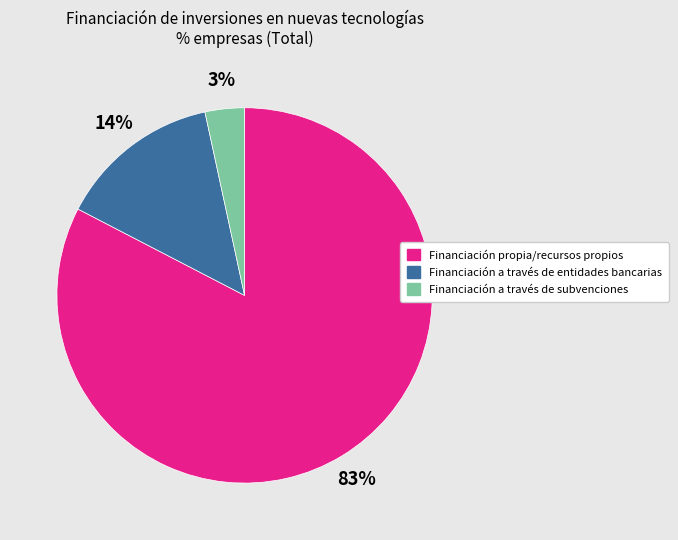

What is the majority slice?

Financiación propia/recursos propios